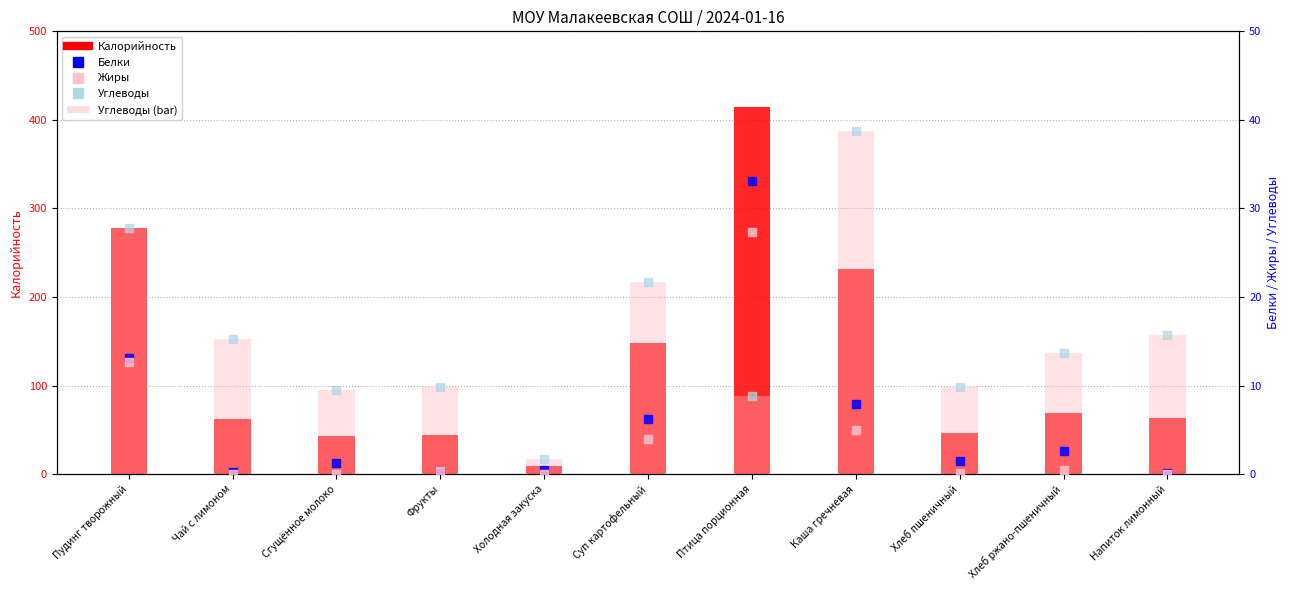

Which series reaches the maximum Y coordinate?

Калорийность